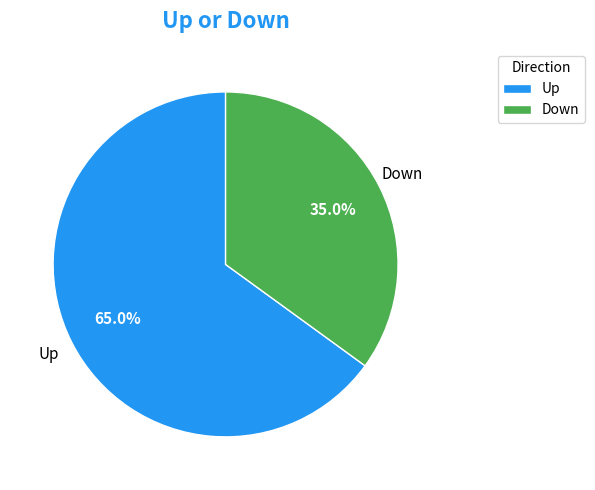

What is the smallest slice in the pie chart?

Down